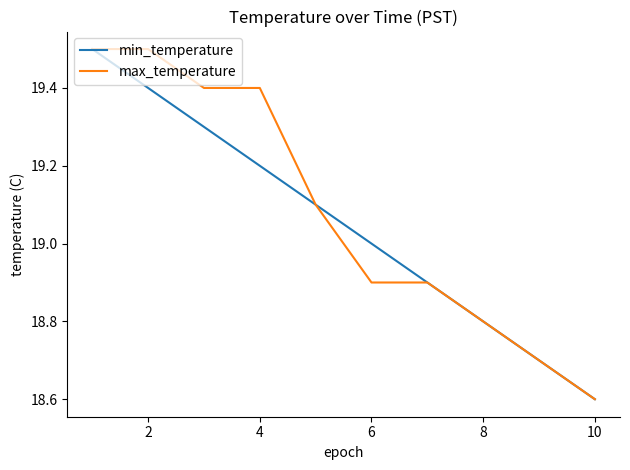

What is the greatest value displayed?

19.5